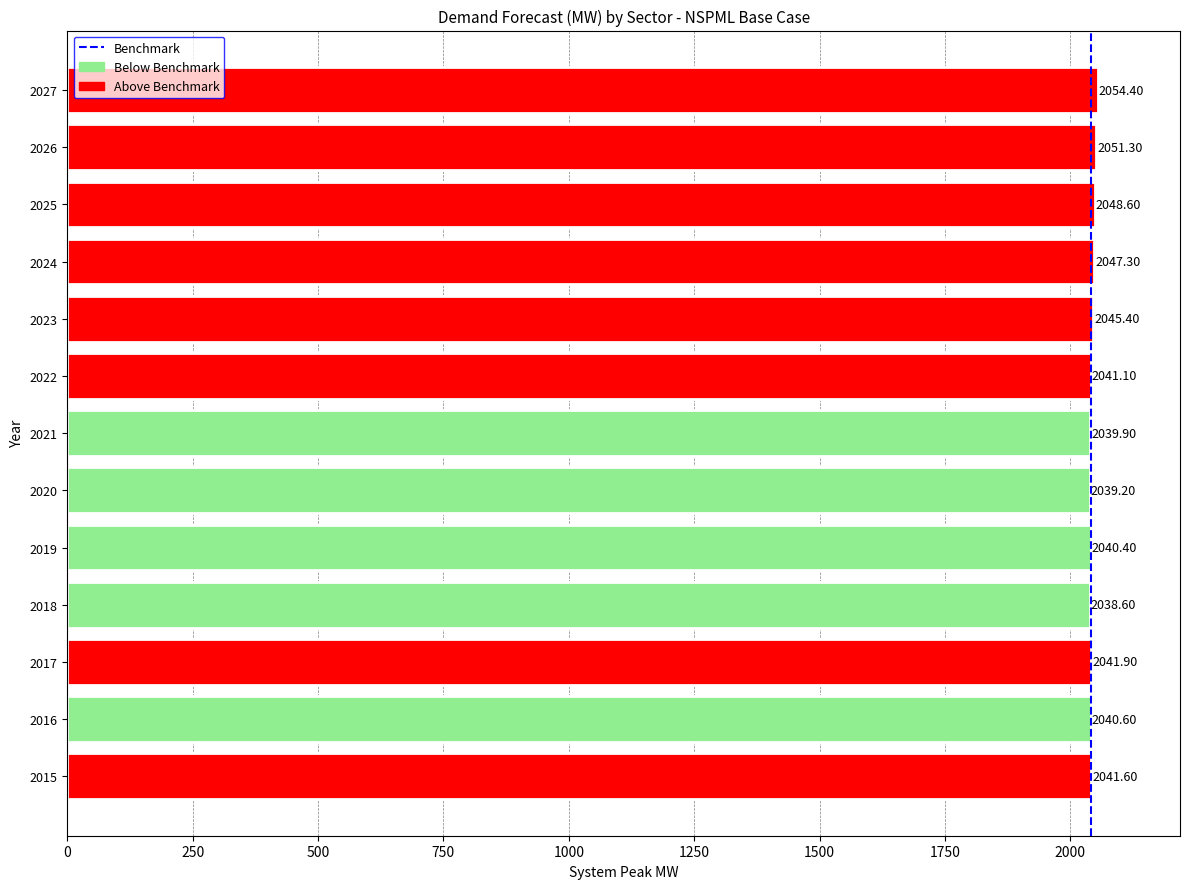

What is the sum of all values?

26570.3